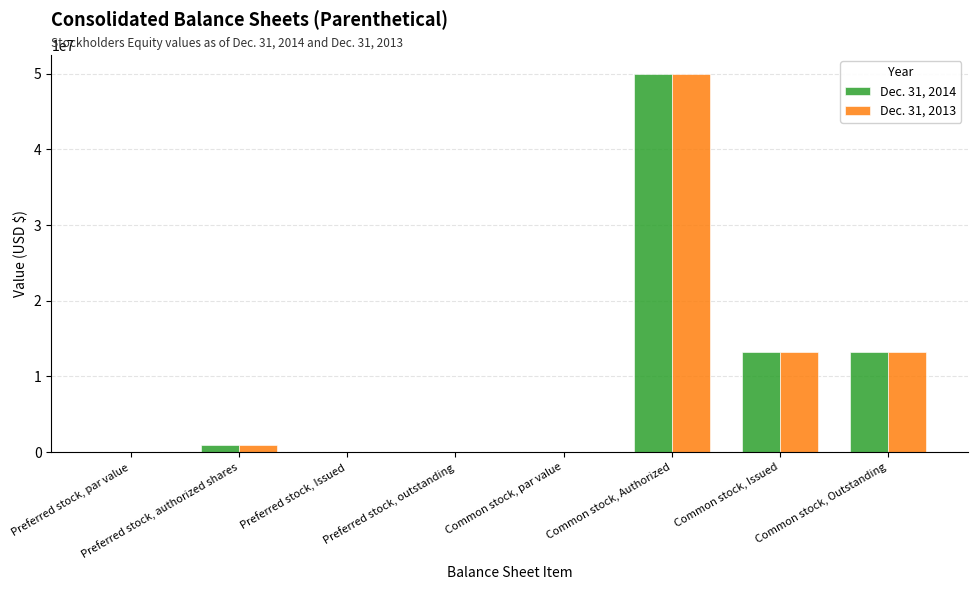

Is it true that Dec. 31, 2013 equals 23567137.6 at Common stock, Issued?

False